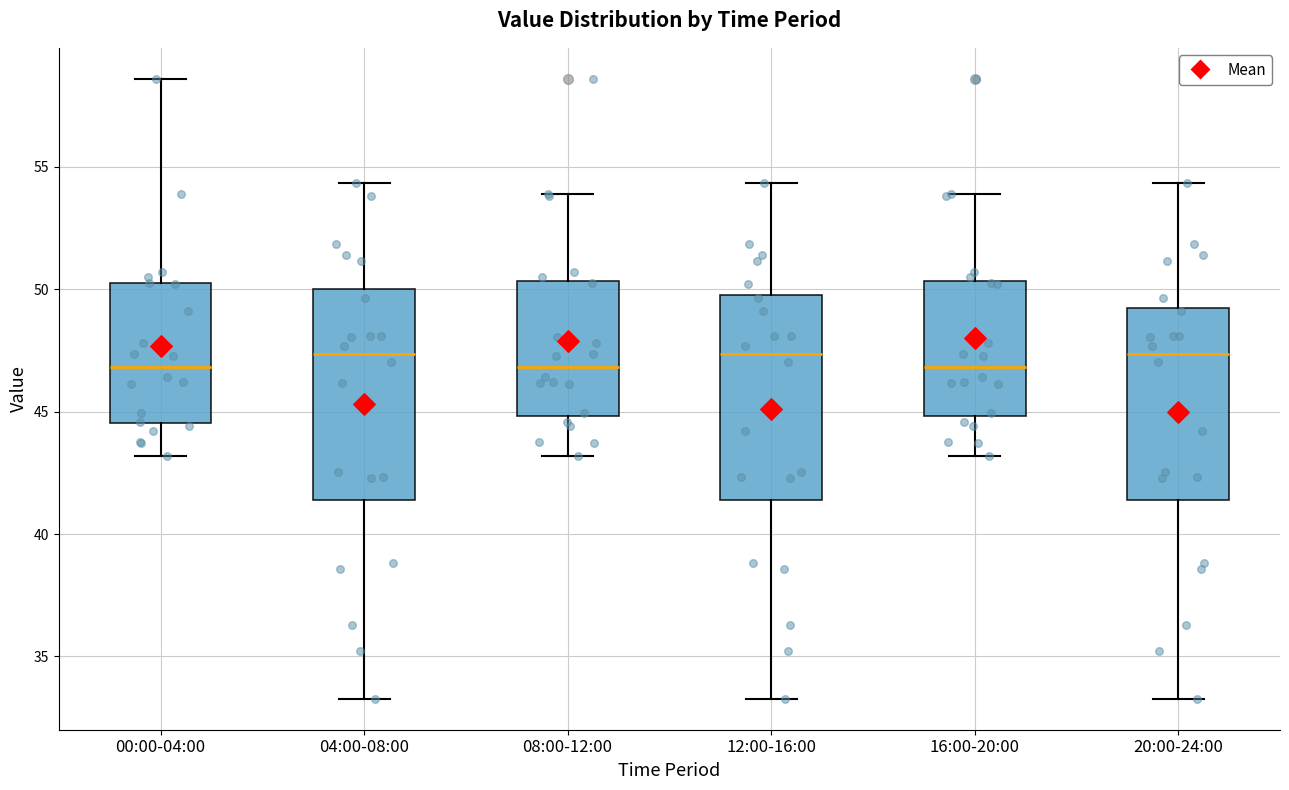

Reading left to right, read every box against the y-axis: the position of its median line, the range the box covers, and the ends of its whiskers. The values are not printed on the chart, so give them approximately, as read against the axis.

00:00-04:00: median 47.0, box 44.5 to 50.0, whiskers 43.0 to 58.5
04:00-08:00: median 47.5, box 41.5 to 50.0, whiskers 33.5 to 54.5
08:00-12:00: median 47.0, box 45.0 to 50.5, whiskers 43.0 to 54.0
12:00-16:00: median 47.5, box 41.5 to 50.0, whiskers 33.5 to 54.5
16:00-20:00: median 47.0, box 45.0 to 50.5, whiskers 43.0 to 54.0
20:00-24:00: median 47.5, box 41.5 to 49.5, whiskers 33.5 to 54.5